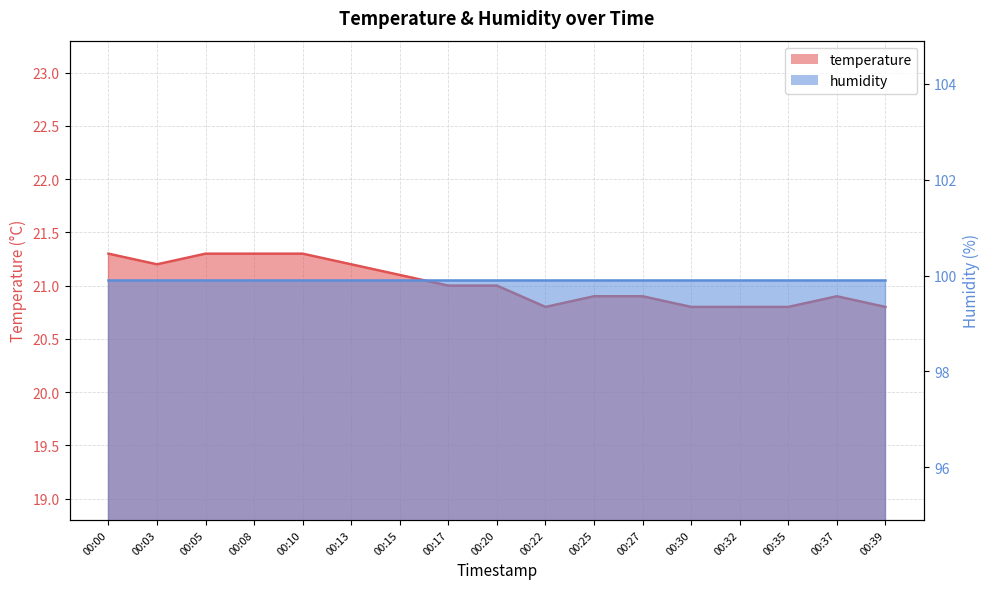

Between 00:32 and 00:37, which is larger?

00:37